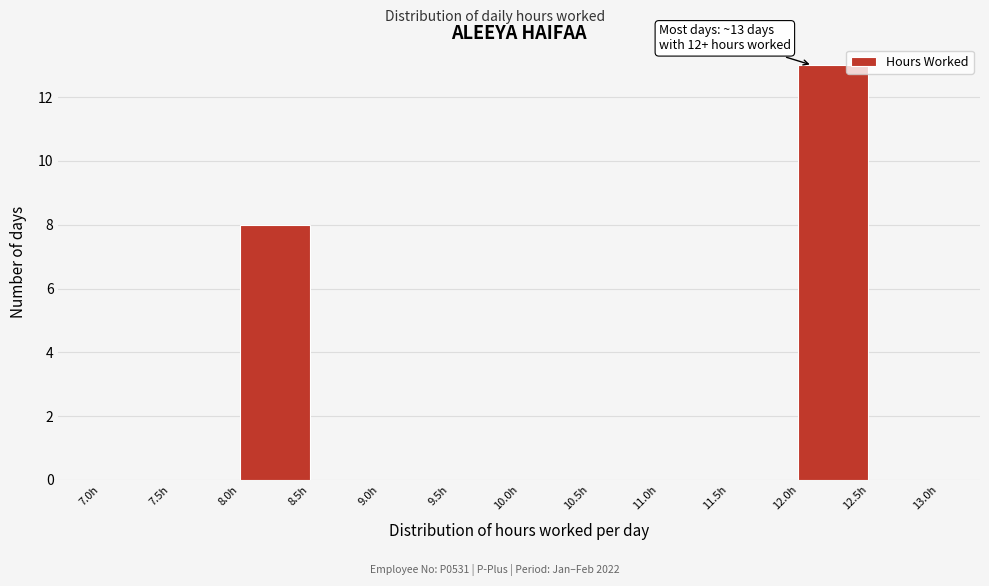

Which range on the x-axis has the tallest bar?

12.0 to 12.5